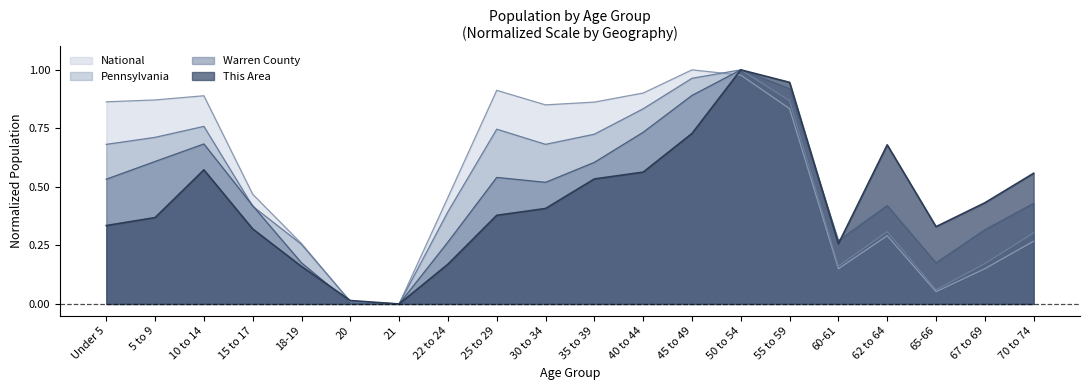

Where do Warren County and National first cross each other?

45 to 49 and 50 to 54